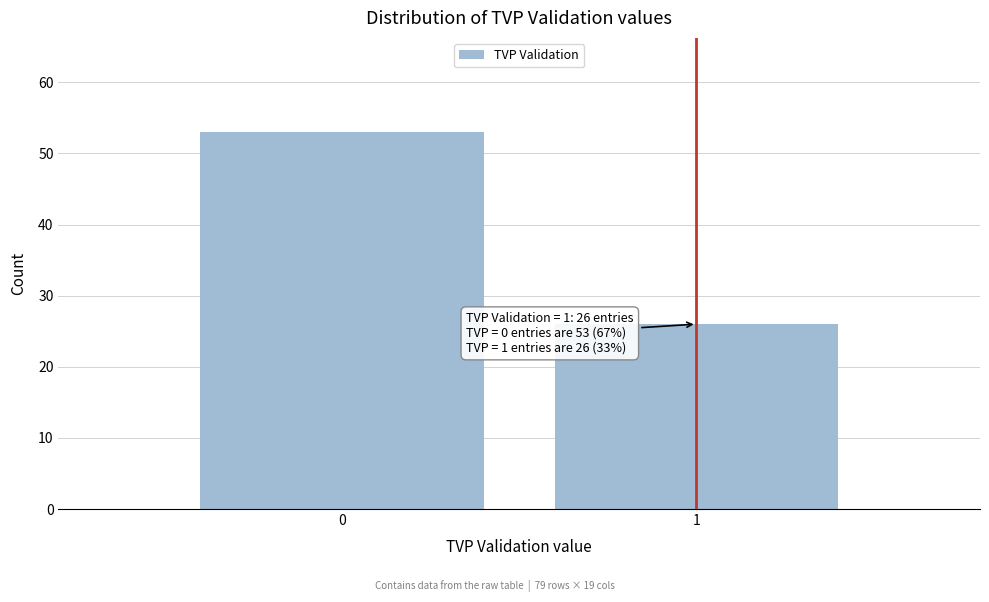

Reading left to right, what are all the values shown in this chart?

0=53	1=26